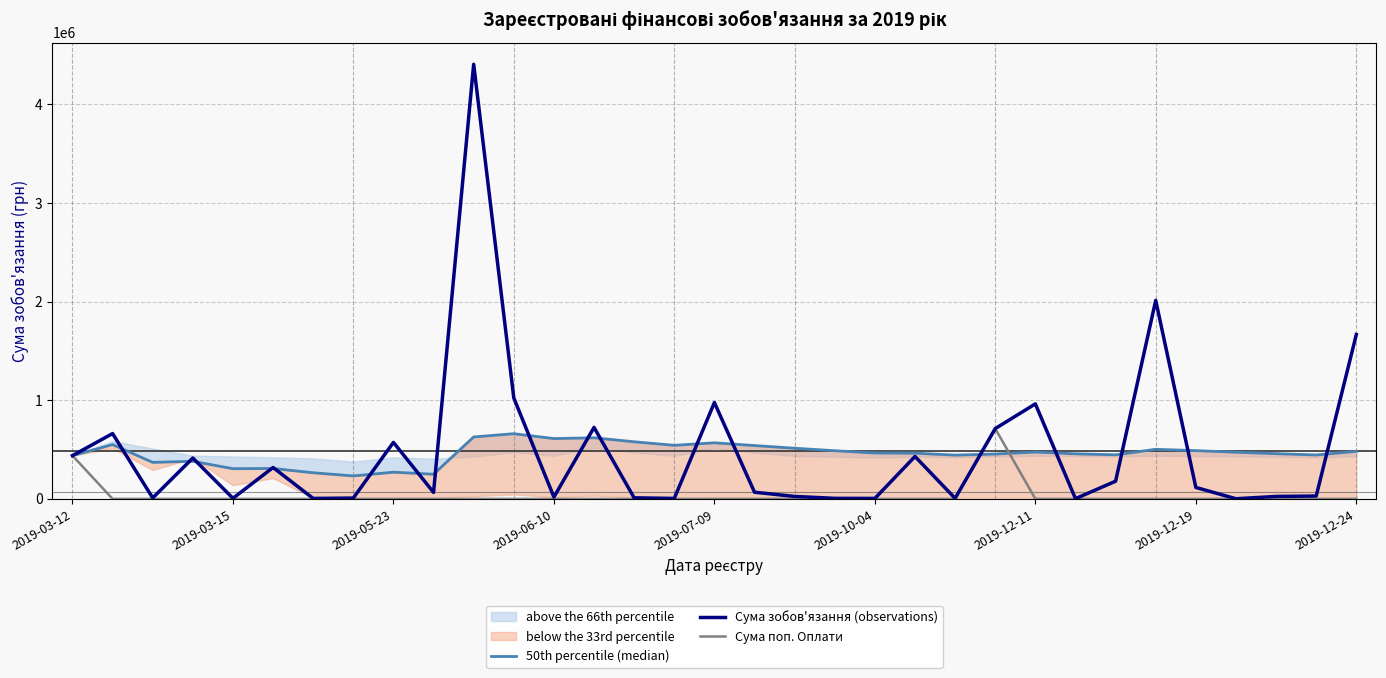

Where is Сума зобов'язання (observations) nearest to the value 2203354?

27